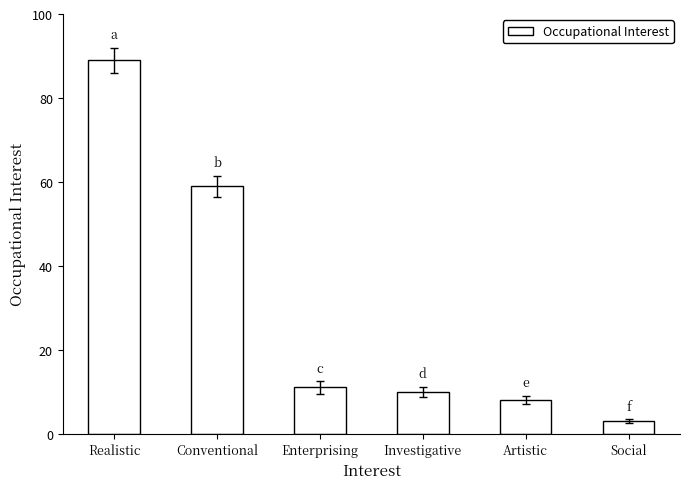

List the labels in order of value, largest first.

Realistic, Conventional, Enterprising, Investigative, Artistic, Social